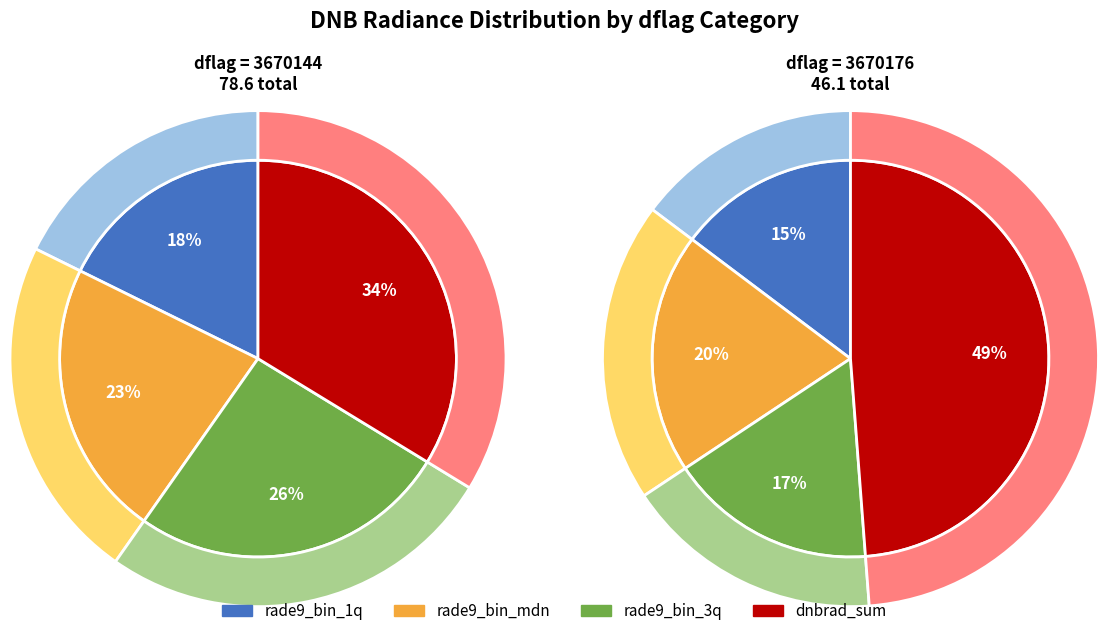

True or false: 2 accounts for 1% of the total.

False